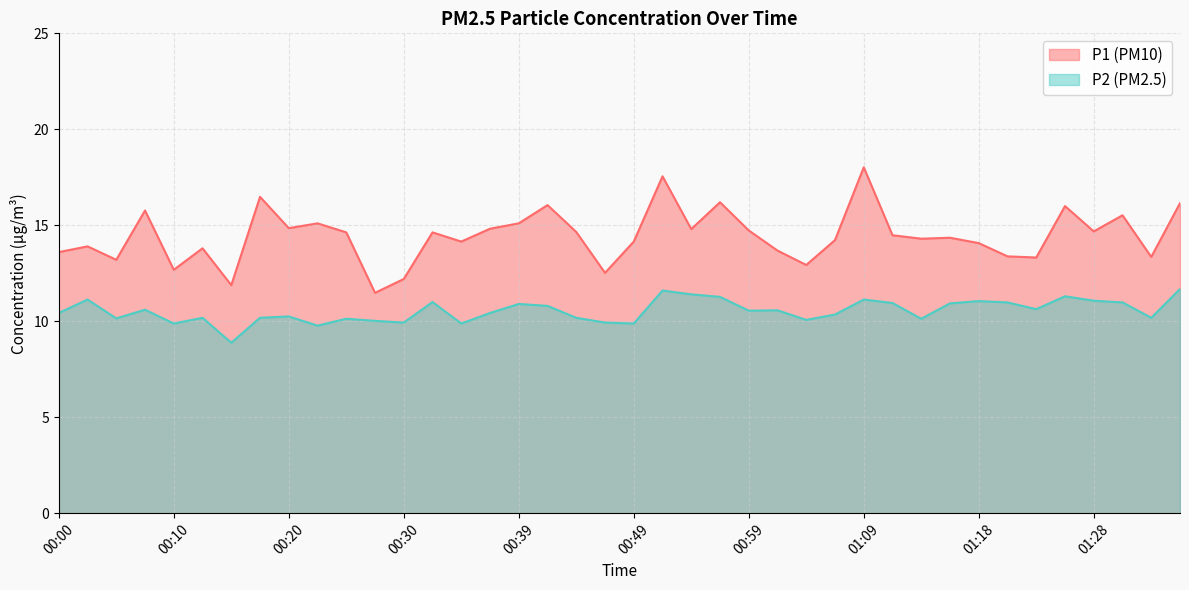

Reading left to right, extract all data points from this chart.

P1: 13.6	13.9	13.2	15.8	12.7	13.8	11.9	16.5	14.8	15.1	14.6	11.5	12.2	14.6	14.2	14.8	15.1	16.1	14.7	12.5	14.2	17.6	14.8	16.2	14.7	13.7	12.9	14.2	18.0	14.5	14.3	14.3	14.1	13.4	13.3	16.0	14.7	15.5	13.3	16.1
P2: 10.4	11.1	10.2	10.6	9.9	10.2	8.9	10.2	10.2	9.8	10.1	10.0	9.9	11.0	9.9	10.4	10.9	10.8	10.2	9.9	9.9	11.6	11.4	11.3	10.6	10.6	10.1	10.3	11.1	10.9	10.1	10.9	11.1	11.0	10.6	11.3	11.1	11.0	10.2	11.7